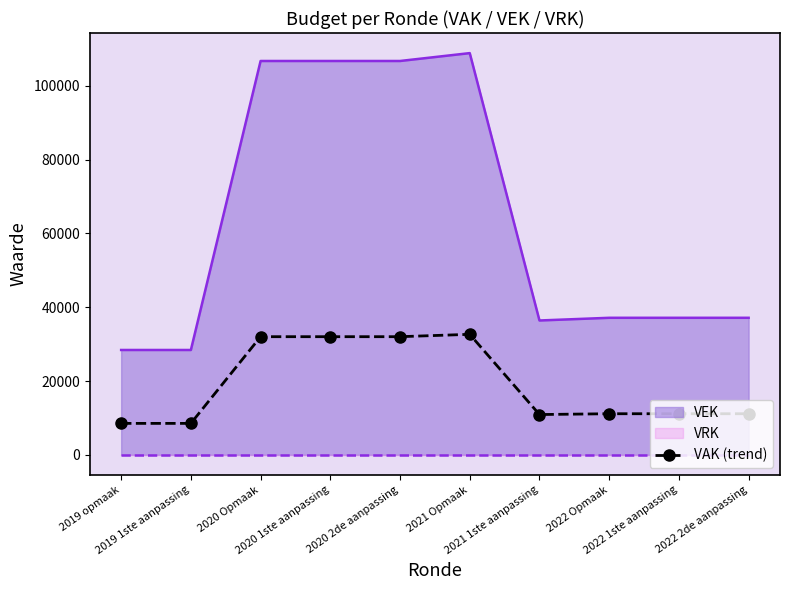

Where is the first local minimum?

2021 1ste aanpassing